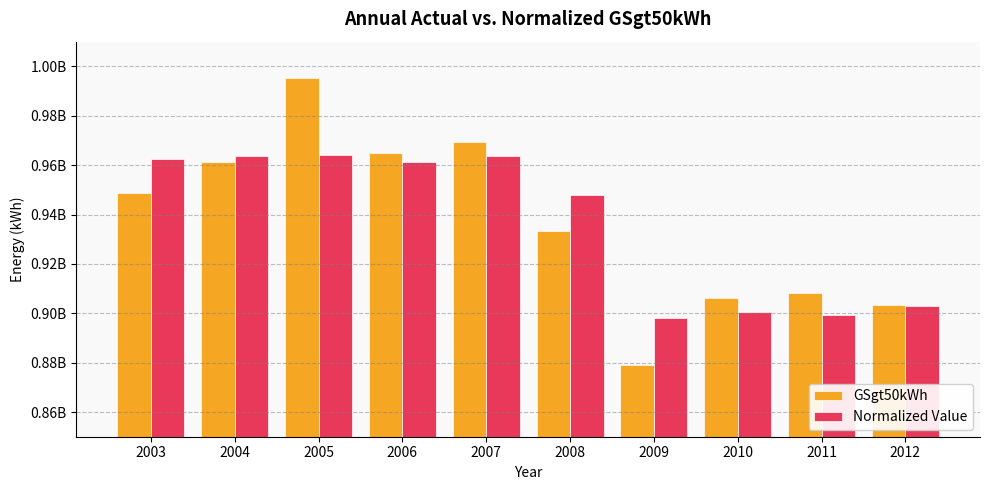

Which series has the largest range (max minus min)?

GSgt50kWh